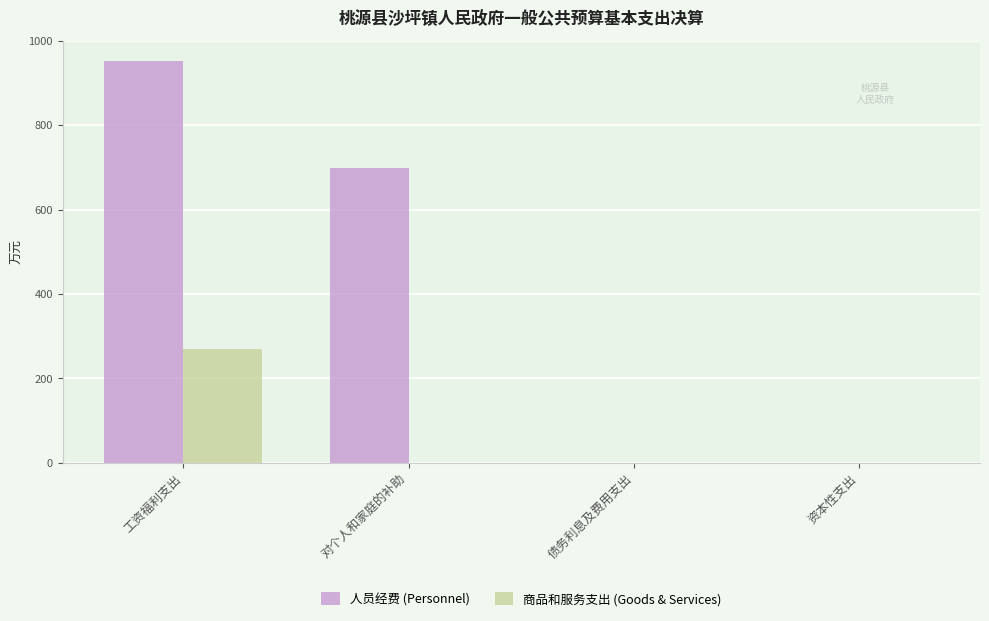

Is it true that 人员经费 (Personnel) equals 953.4 at 工资福利支出?

True